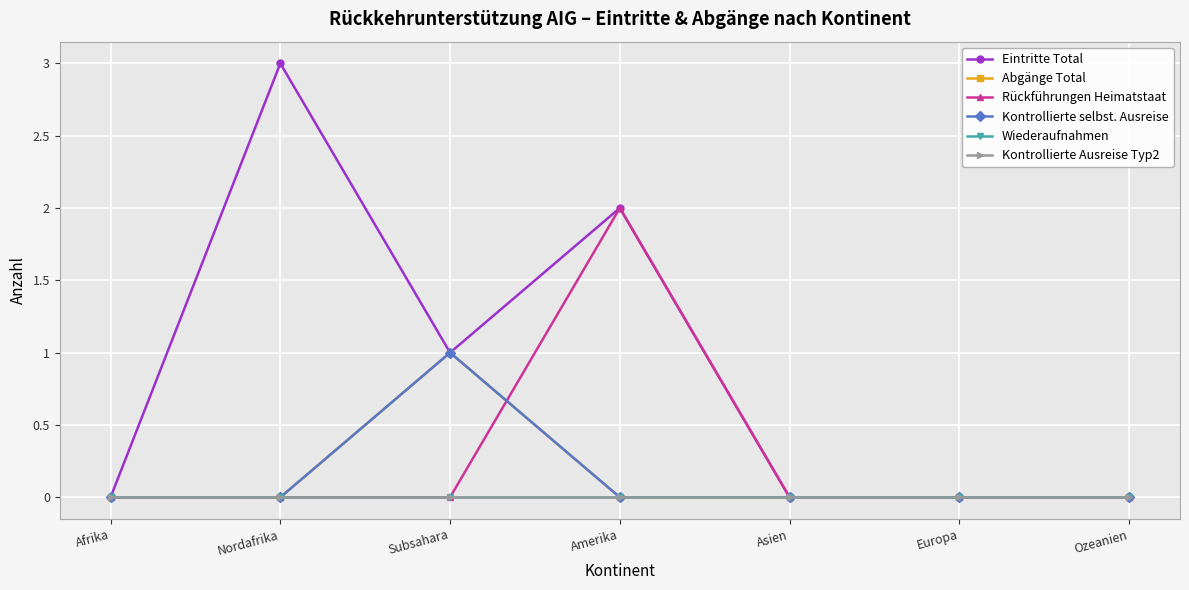

In Abgänge Total, how many points are higher than both neighbors (excluding endpoints)?

1